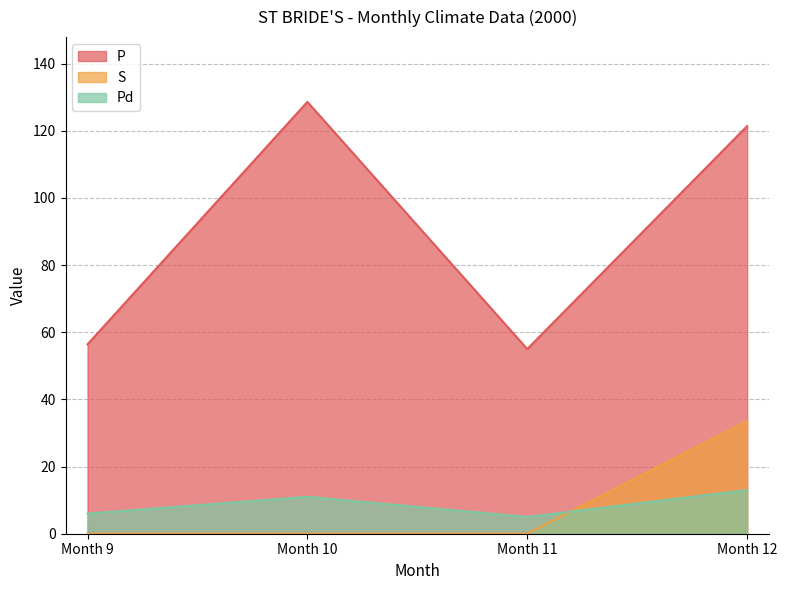

Rank the series at Month 9 from lowest to highest value.

S, Pd, P